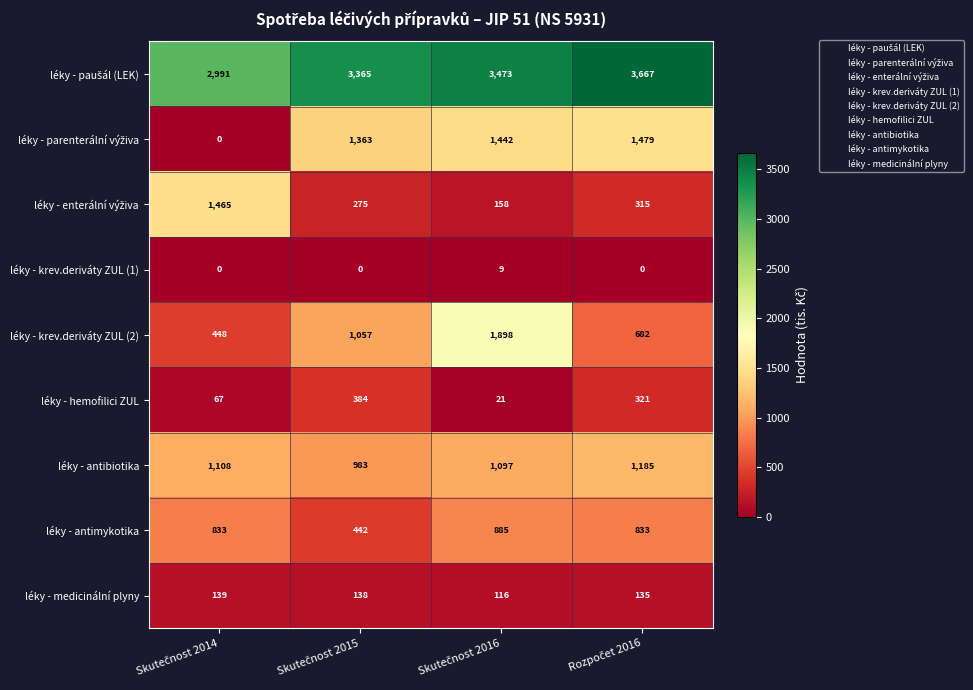

What is the average value of the léky - krev.deriváty ZUL (2) series?

1021